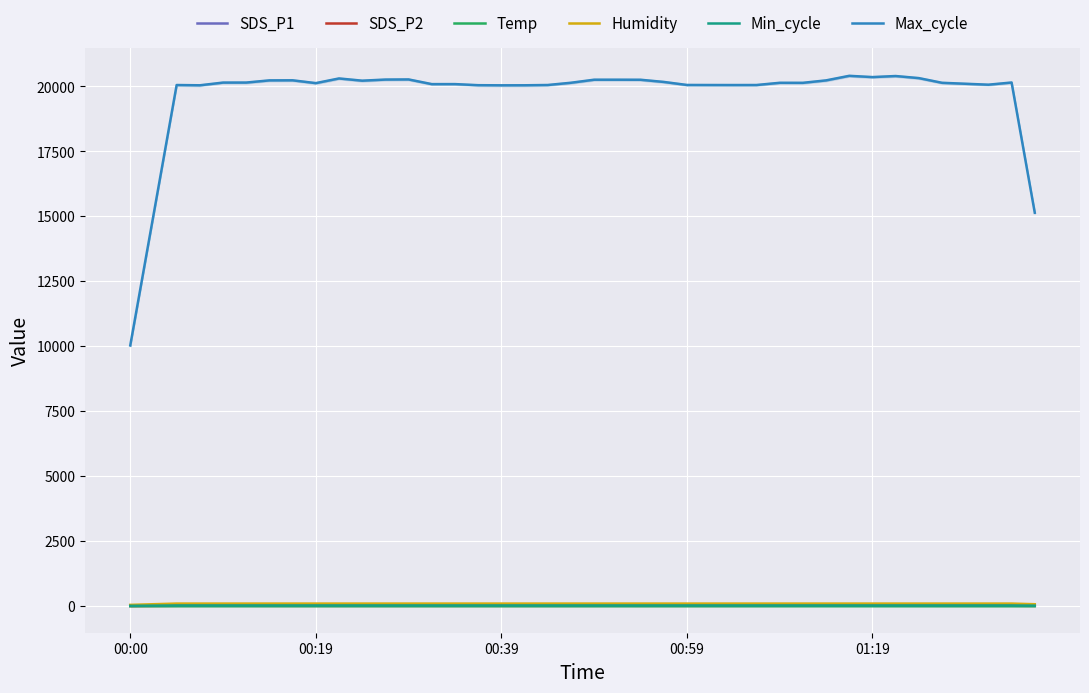

True or false: SDS_P1 and Max_cycle cross at least once.

False